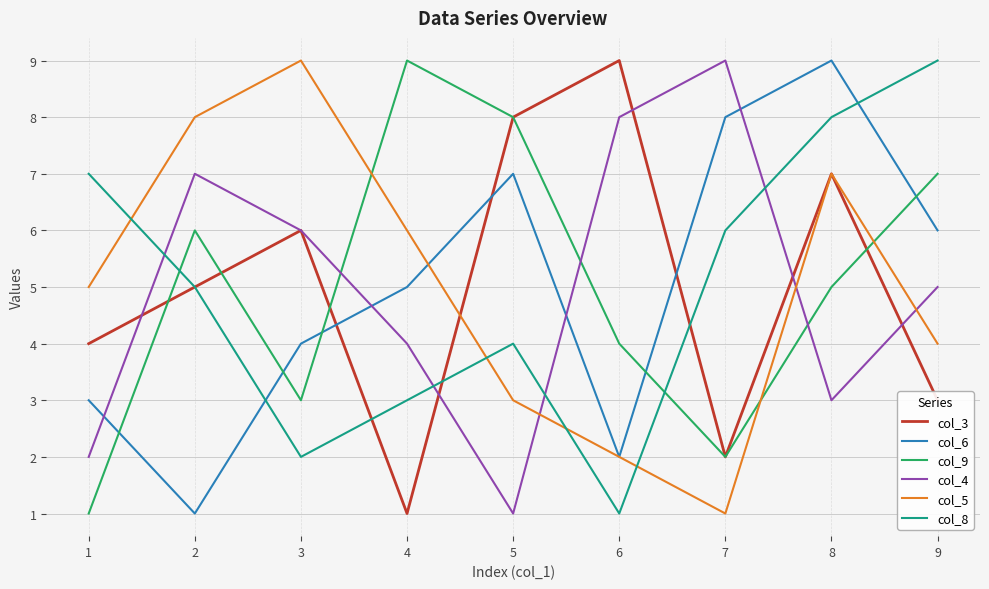

True or false: col_9 and col_6 intersect in this chart.

True